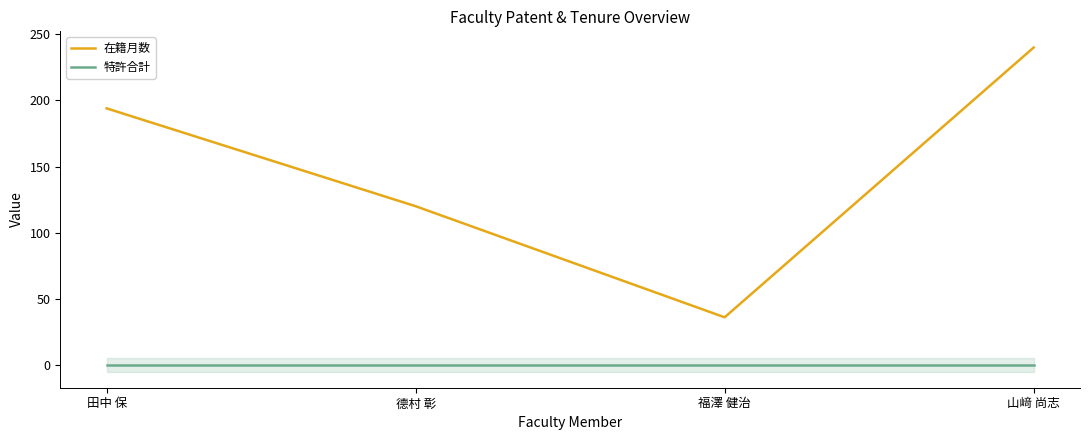

At which label does 在籍月数 first exceed 194?

山﨑 尚志